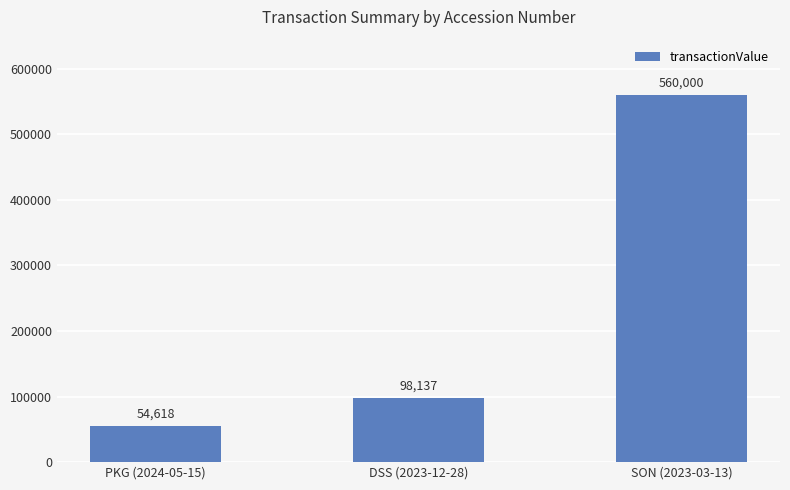

How many bars are there in total?

3